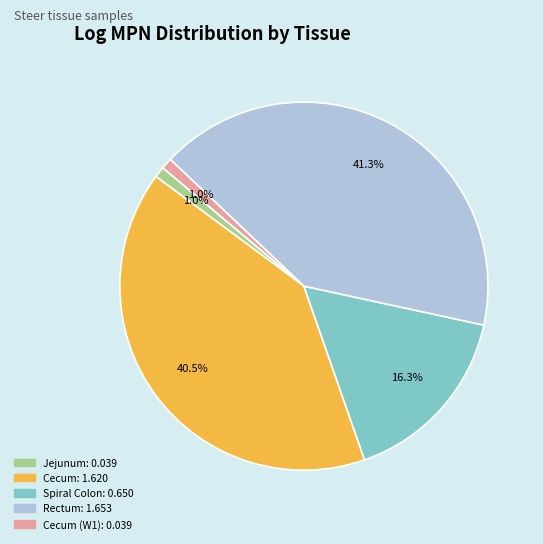

Is there any slice that represents more than half of the pie?

No